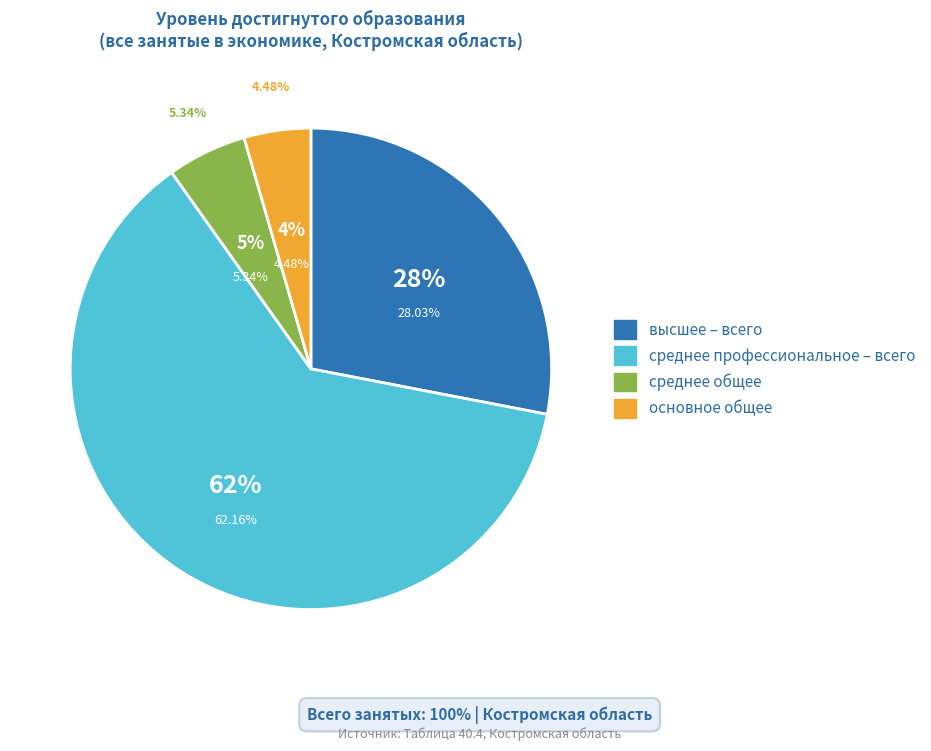

Is it true that среднее общее is 1% of the pie?

False